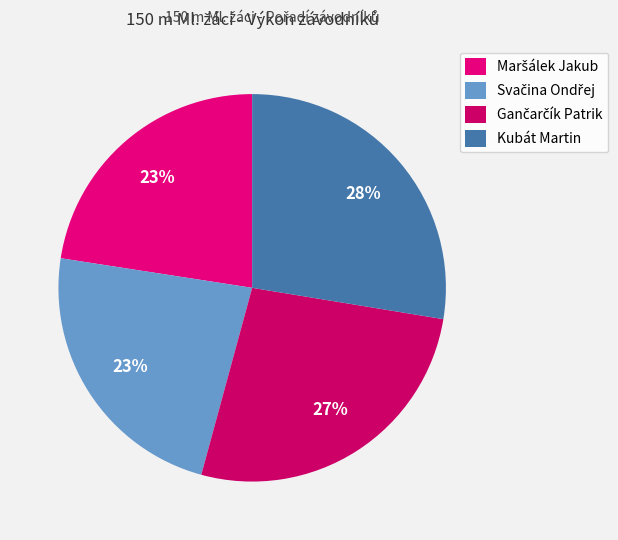

How many slices are in this pie chart?

4